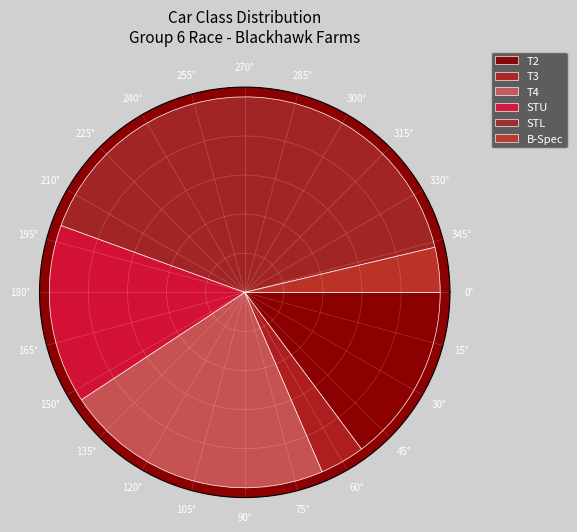

Is the sum of T3 and B-Spec greater than half?

No